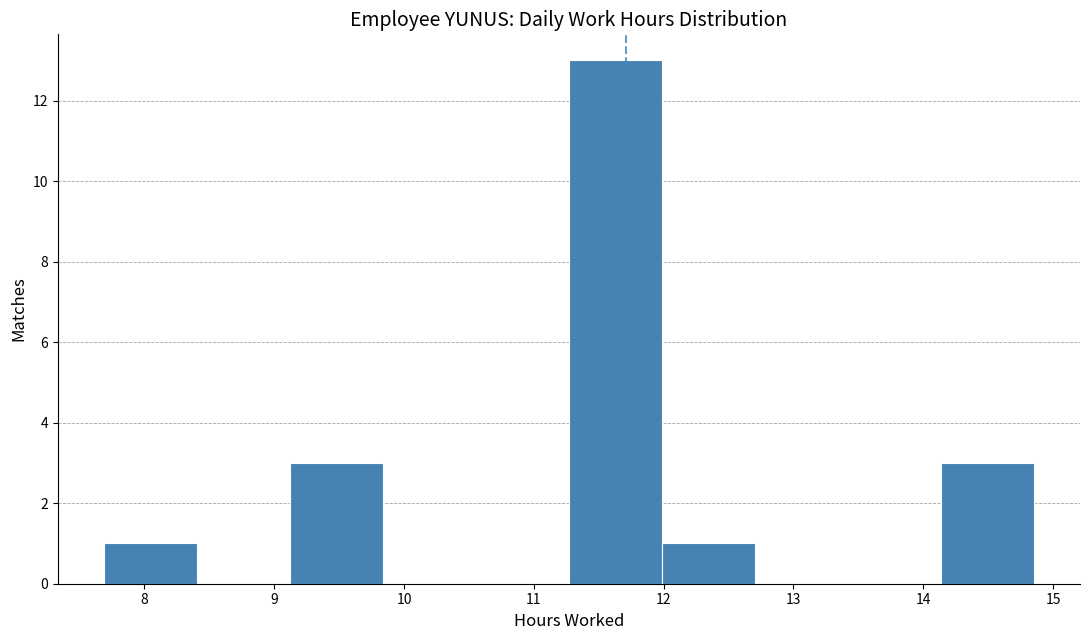

How tall is the bar that spans 14.1 to 14.9 on the x-axis? Neither the bar edges nor the heights are printed on the chart, so give them approximately, as read against the axes.

3